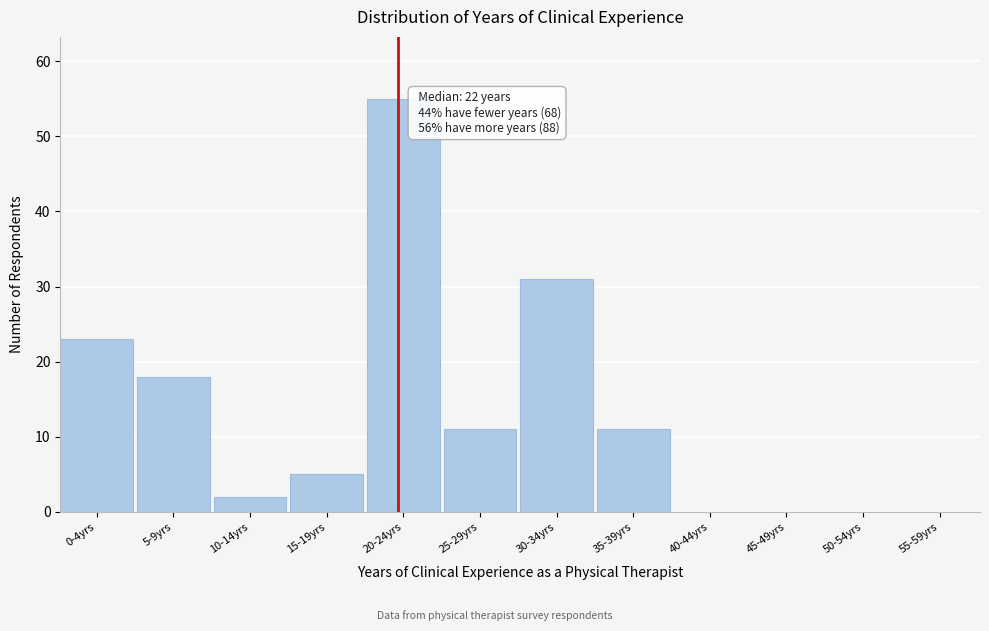

Reading right to left, transcribe all the data shown in this chart.

55-59yrs=0	50-54yrs=0	45-49yrs=0	40-44yrs=0	35-39yrs=11	30-34yrs=31	25-29yrs=11	20-24yrs=55	15-19yrs=5	10-14yrs=2	5-9yrs=18	0-4yrs=23